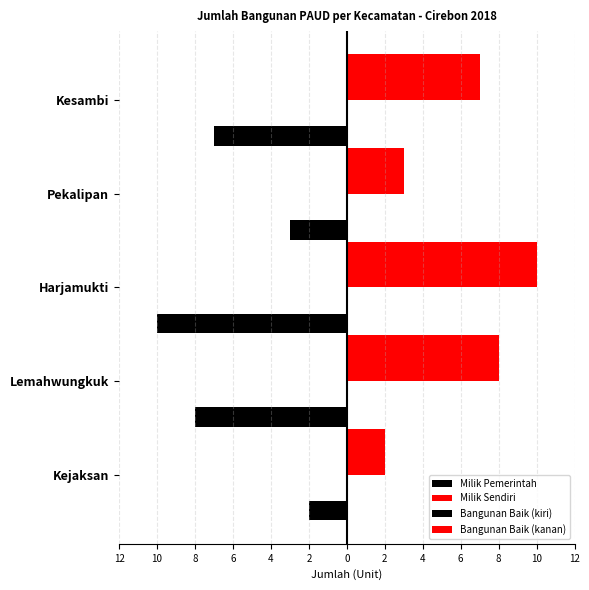

How many data points in Bangunan Baik (kanan) are above 7?

2